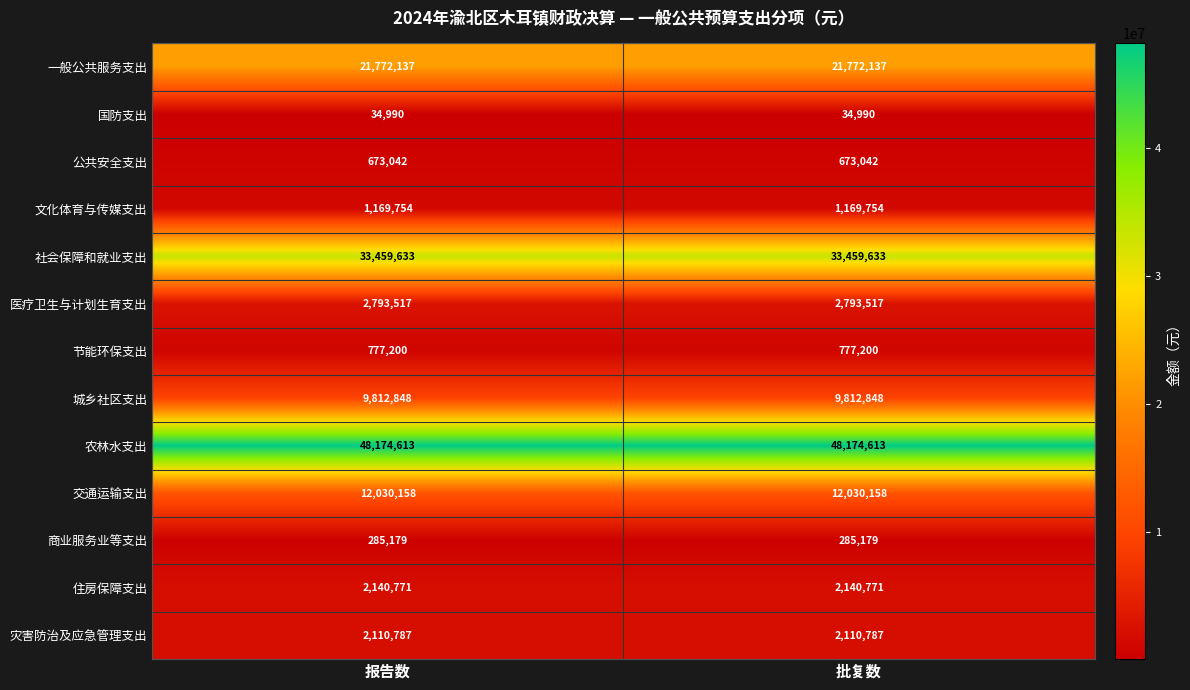

What is the greatest value displayed?

48174613